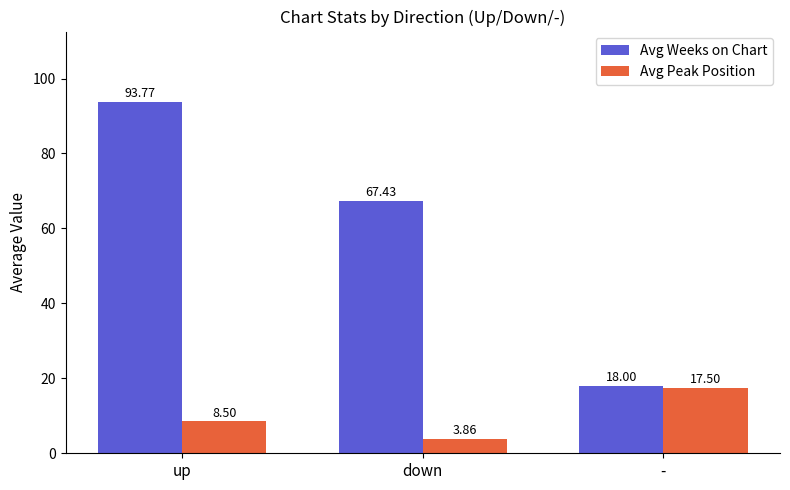

What is the total value across all series at down?

71.3